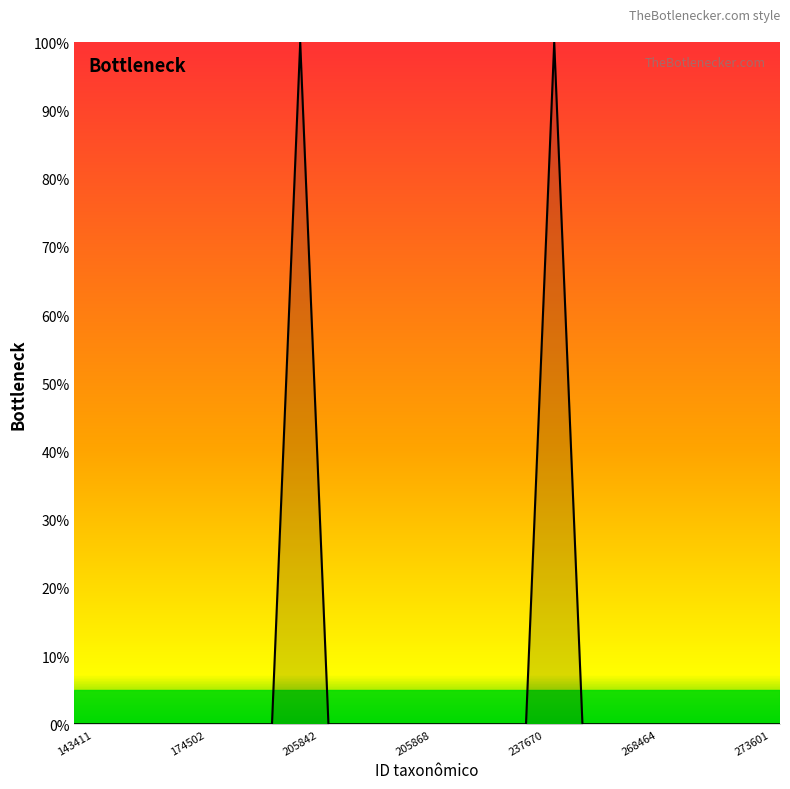

What is the greatest value displayed?

100